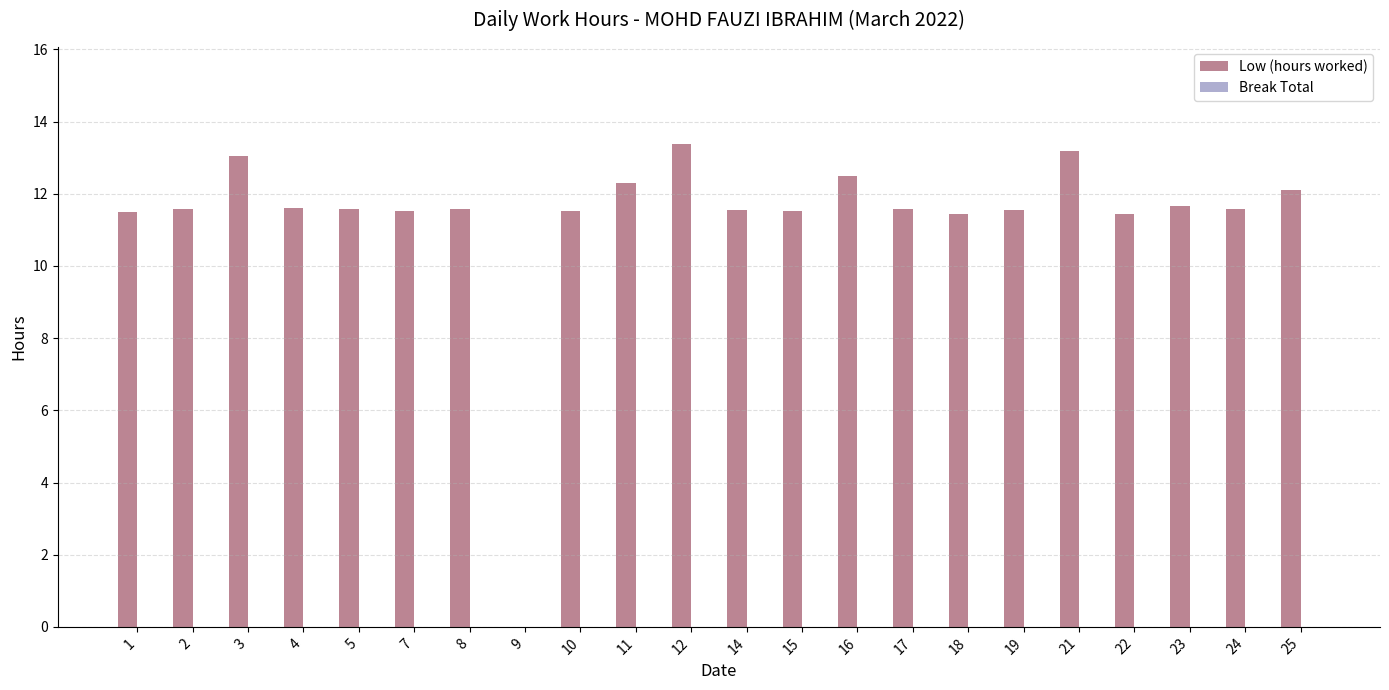

What is the sum of the values at 7 and 16?

24.0